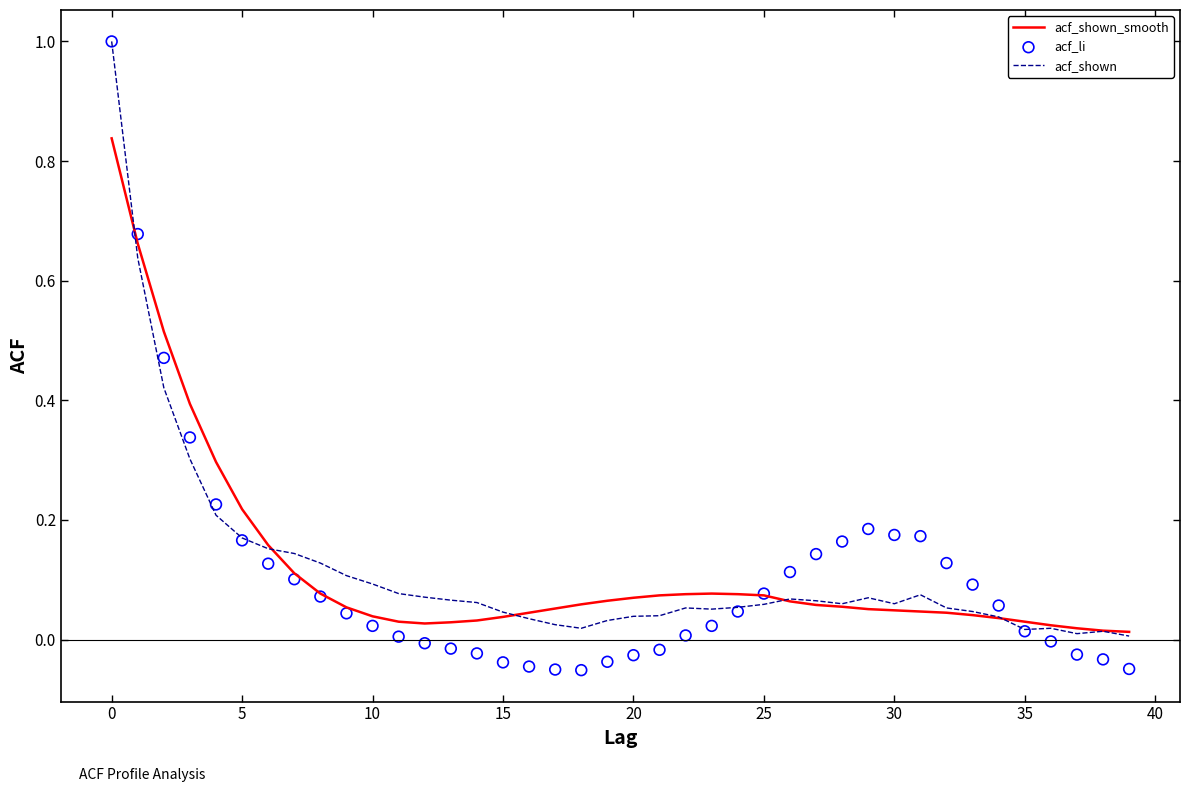

What are all the series names shown in the legend?

acf_shown_smooth, acf_shown, acf_li